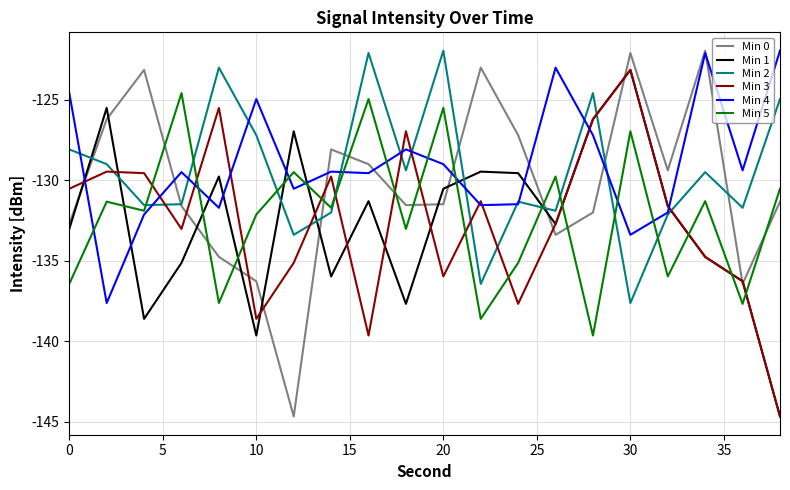

True or false: Min 1 and Min 4 cross at least once.

True